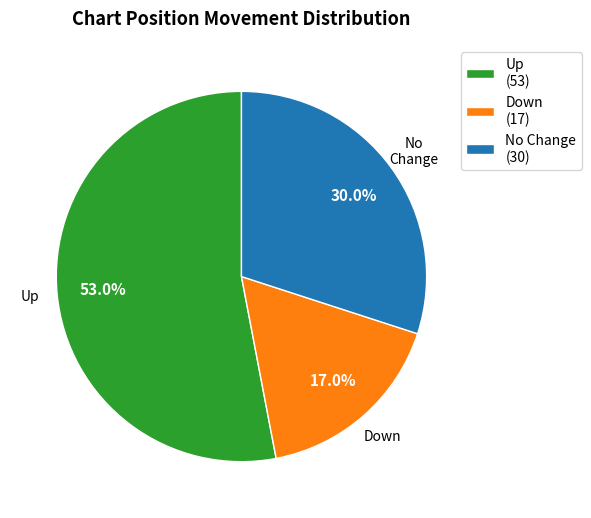

Between Down (17) and No Change (30), which is larger?

No Change (30)